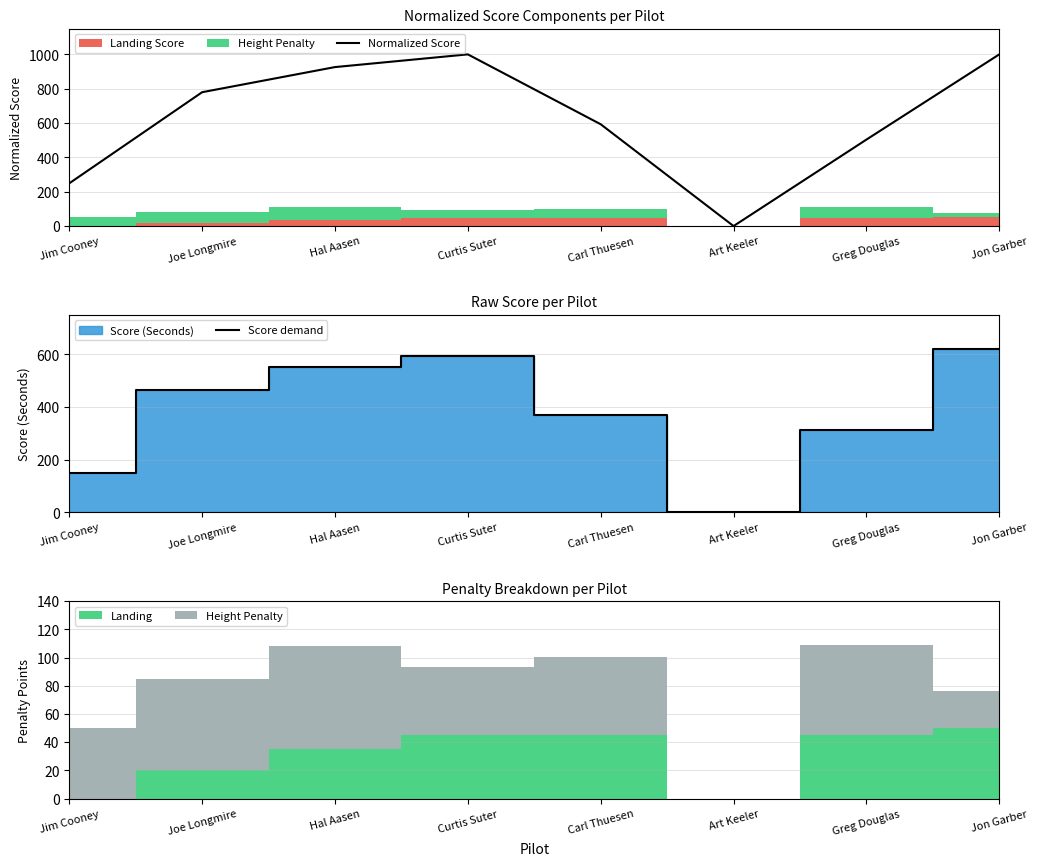

Rank the series by their average value, from highest to lowest.

Normalized Score, Score demand